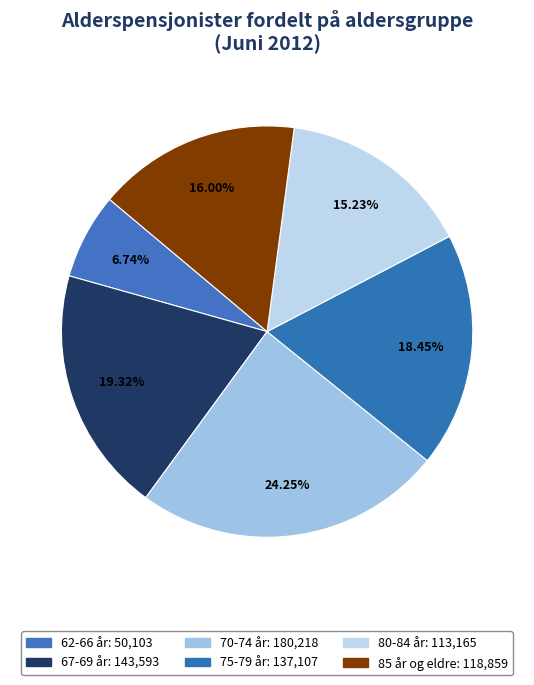

Rank the categories by value from highest to lowest.

70-74 år, 67-69 år, 75-79 år, 85 år og eldre, 80-84 år, 62-66 år